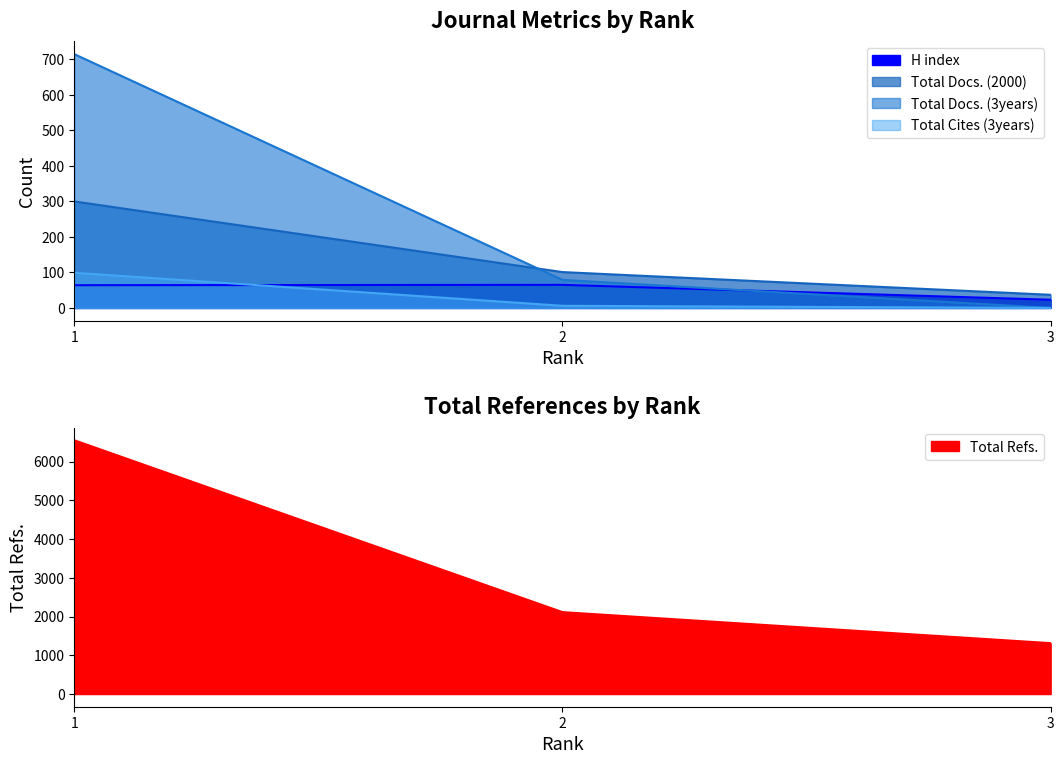

True or false: Total Docs. (3years) has a value of 715 at 1.

True